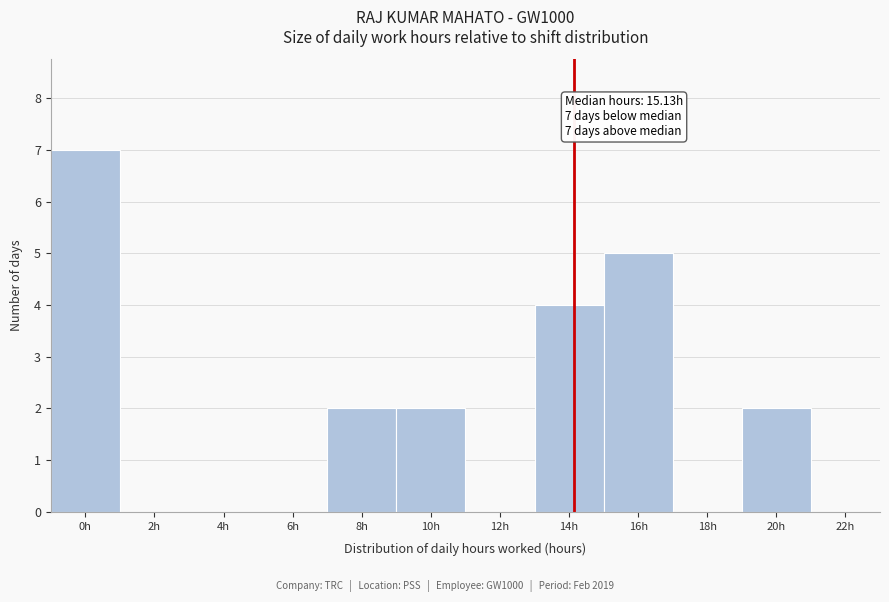

Reading right to left, list all the values displayed in this chart.

22h=0	20h=2	18h=0	16h=5	14h=4	12h=0	10h=2	8h=2	6h=0	4h=0	2h=0	0h=7